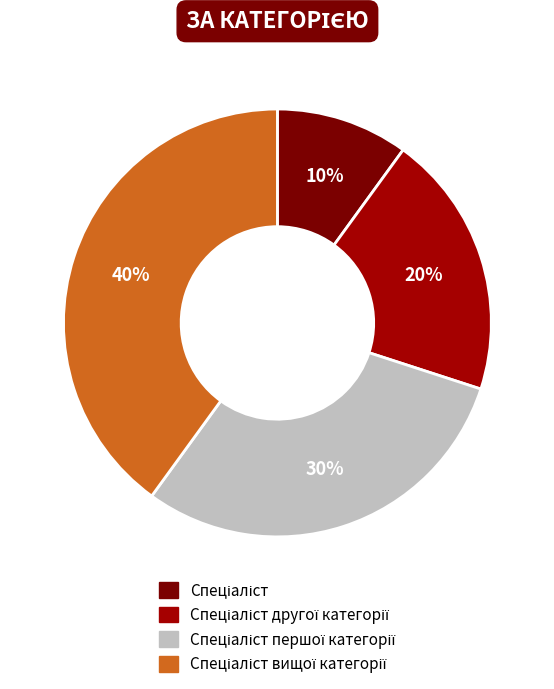

To the nearest percent, what is the average slice percentage?

25%